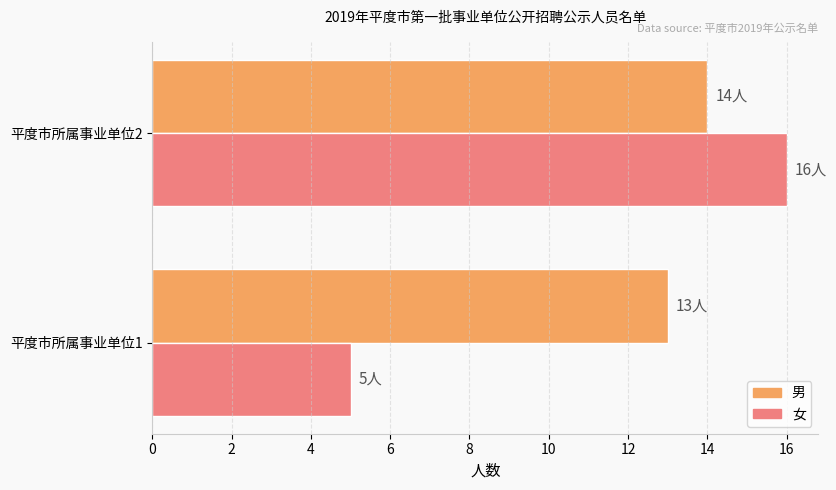

What is the sum of all 男 values?

27